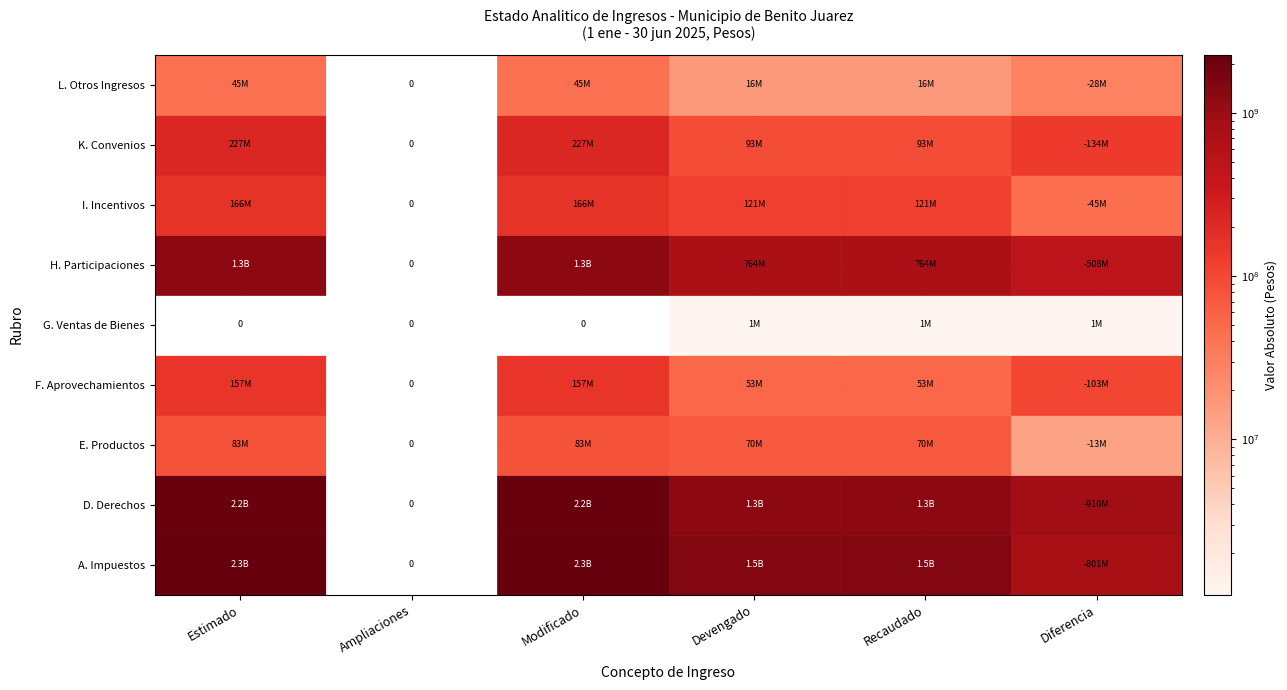

At Estimado, list the series in order from largest to smallest.

A. Impuestos, D. Derechos, H. Participaciones, K. Convenios, I. Incentivos, F. Aprovechamientos, E. Productos, L. Otros Ingresos, G. Ventas de Bienes